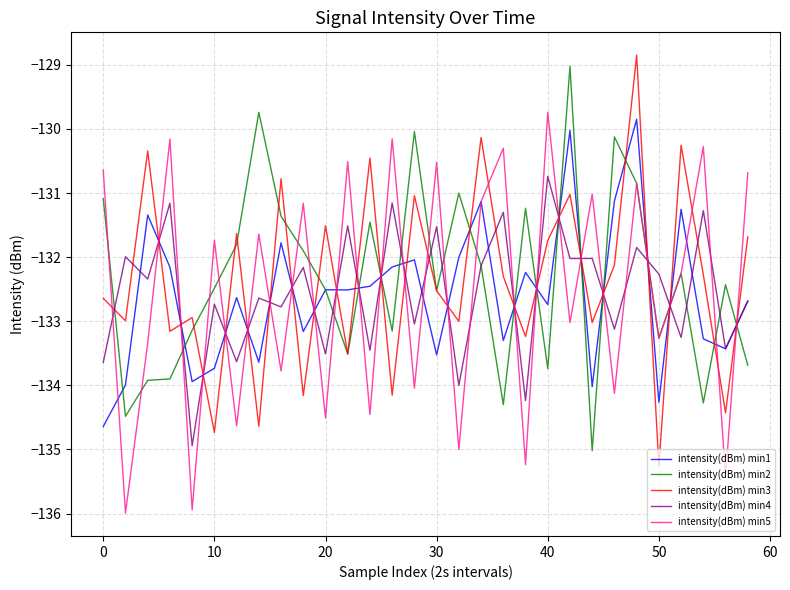

After their last crossing, which series has the higher values: intensity(dBm) min5 or intensity(dBm) min3?

intensity(dBm) min5